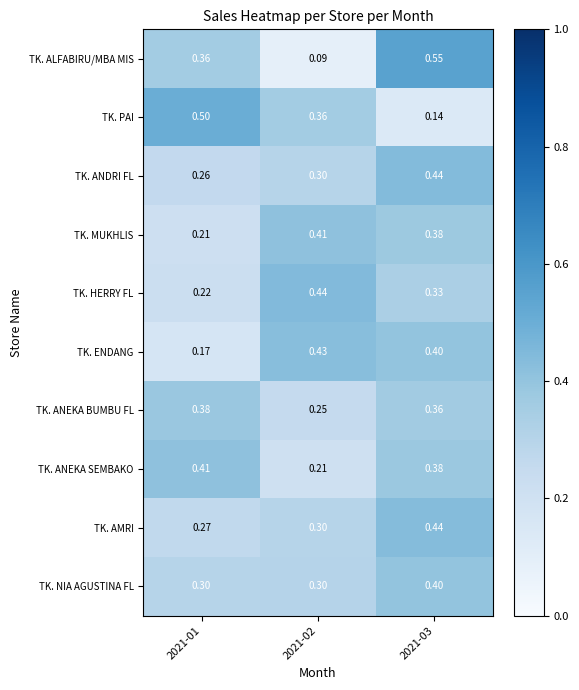

Which series changed the most between 2021-02 and 2021-03?

TK. ALFABIRU/MBA MIS